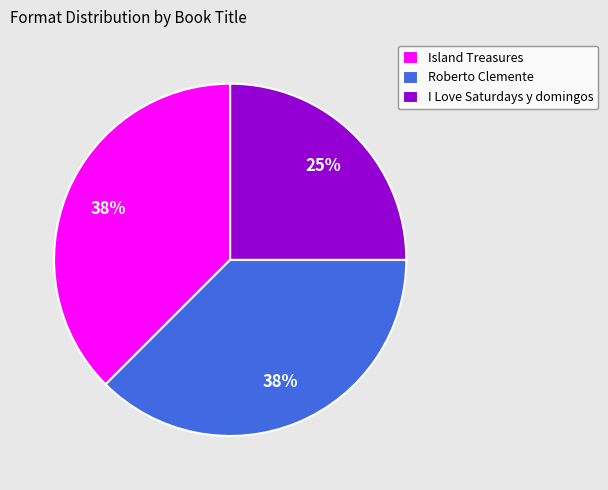

True or false: Roberto Clemente accounts for 38% of the total.

True